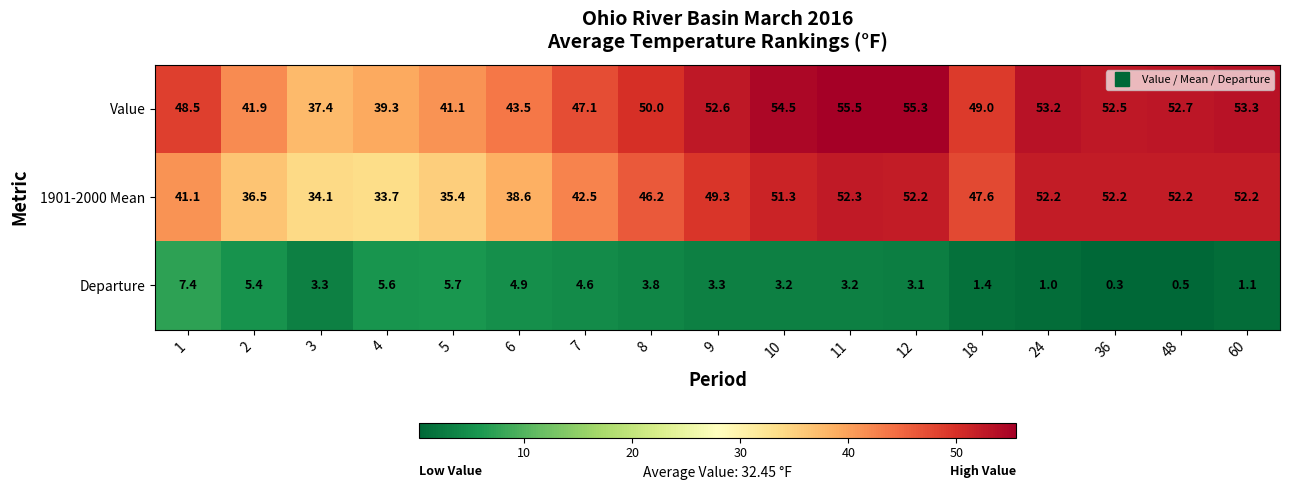

What is the sum of the Departure values at 60 and 1?

8.5